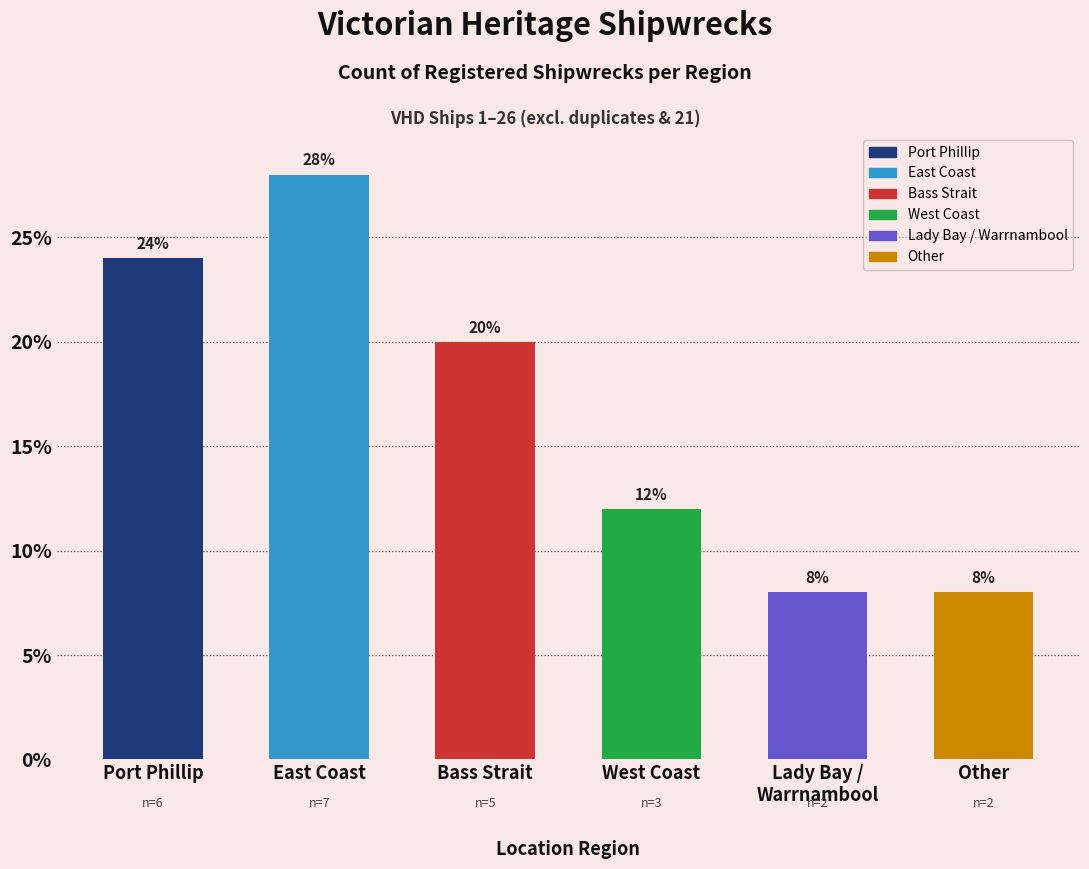

Reading left to right, transcribe all the data shown in this chart.

24.0	28.0	20.0	12.0	8.0	8.0